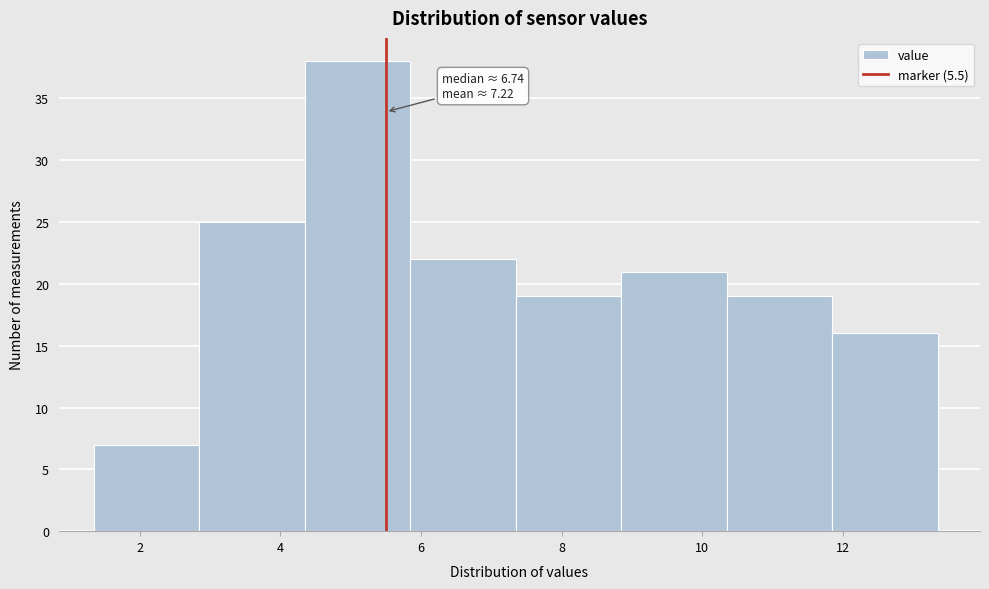

Over which range of the x-axis is the bar tallest?

4.35 to 5.85